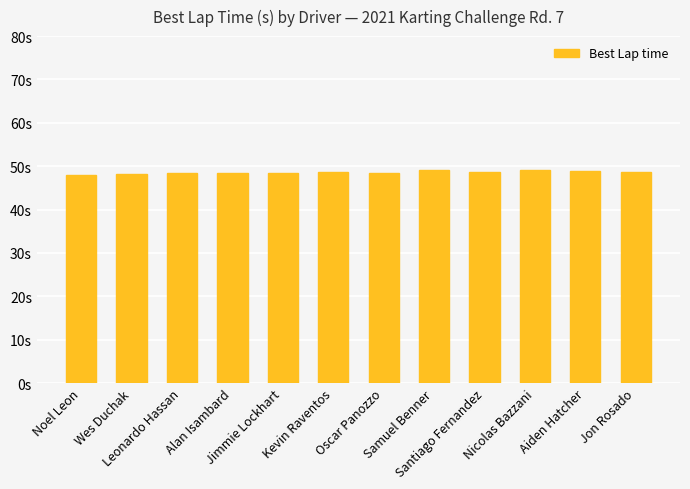

Does the chart contain any negative values?

No